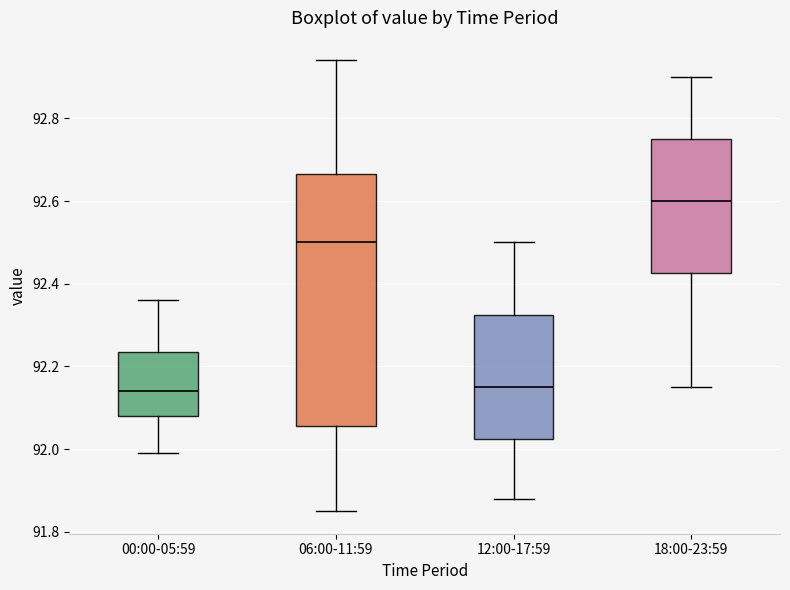

Reading left to right, transcribe this box plot: for each box, give where its median line is, the range the box spans, and where its two whiskers end, as read against the y-axis. The values are not printed on the chart, so give them approximately, as read against the axis.

00:00-05:59: median 92.14, box 92.08 to 92.24, whiskers 92.00 to 92.36
06:00-11:59: median 92.50, box 92.06 to 92.66, whiskers 91.86 to 92.94
12:00-17:59: median 92.16, box 92.02 to 92.32, whiskers 91.88 to 92.50
18:00-23:59: median 92.60, box 92.42 to 92.76, whiskers 92.16 to 92.90